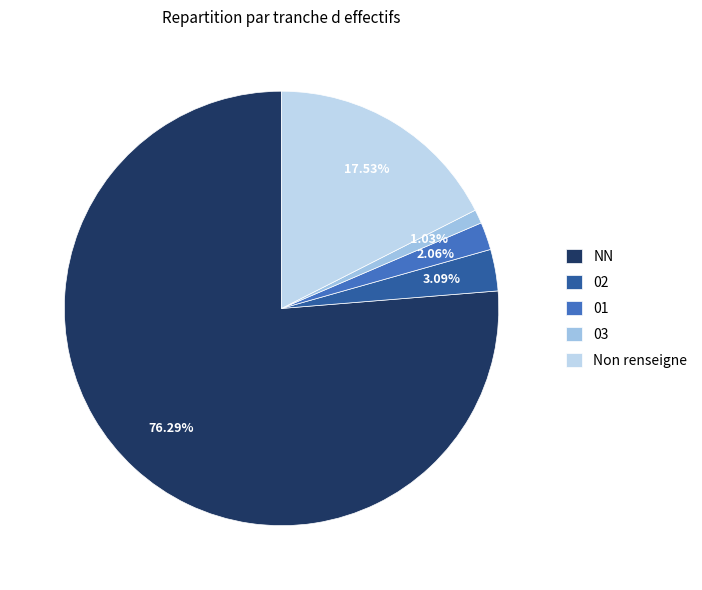

Combined, do 03 and 02 account for over 50%?

No